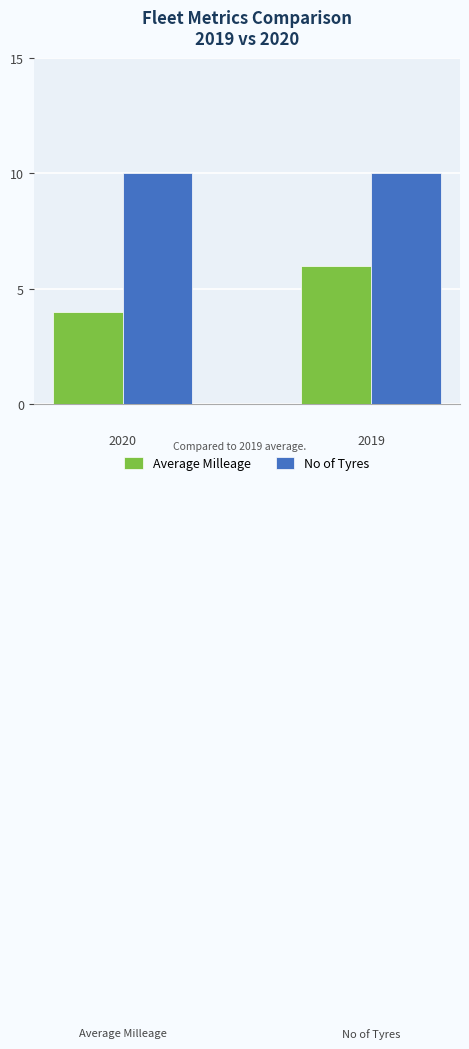

Count the number of data series in this chart.

2